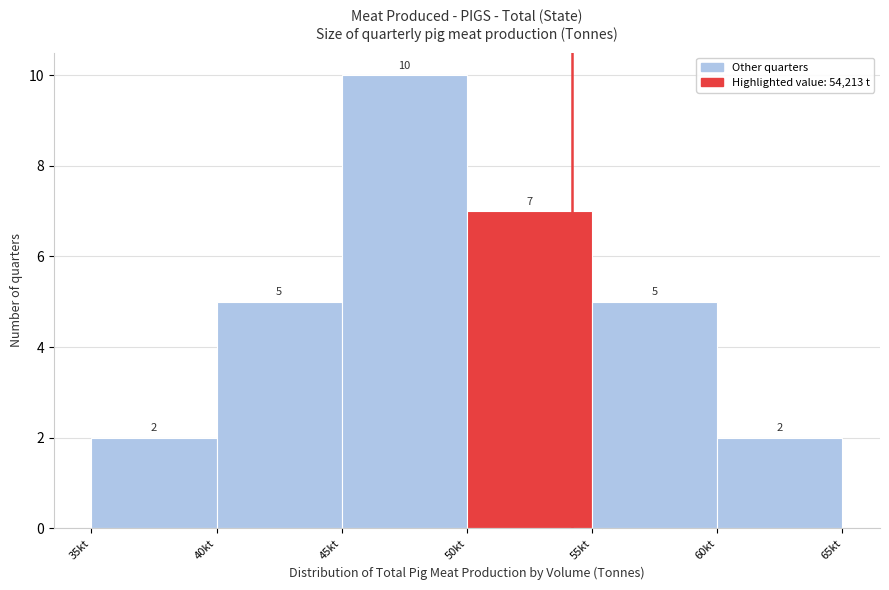

Reading left to right, extract all data points from this chart.

2	5	10	7	5	2